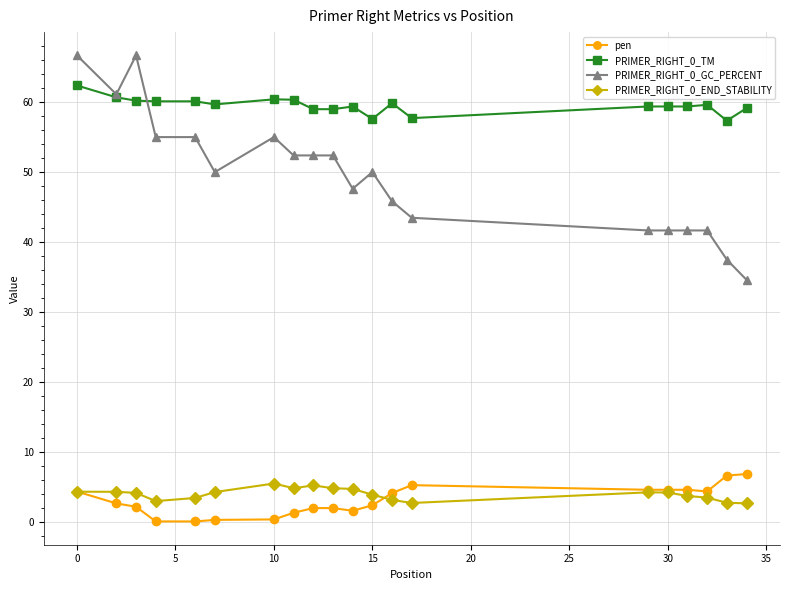

True or false: pen and PRIMER_RIGHT_0_GC_PERCENT cross at least once.

False